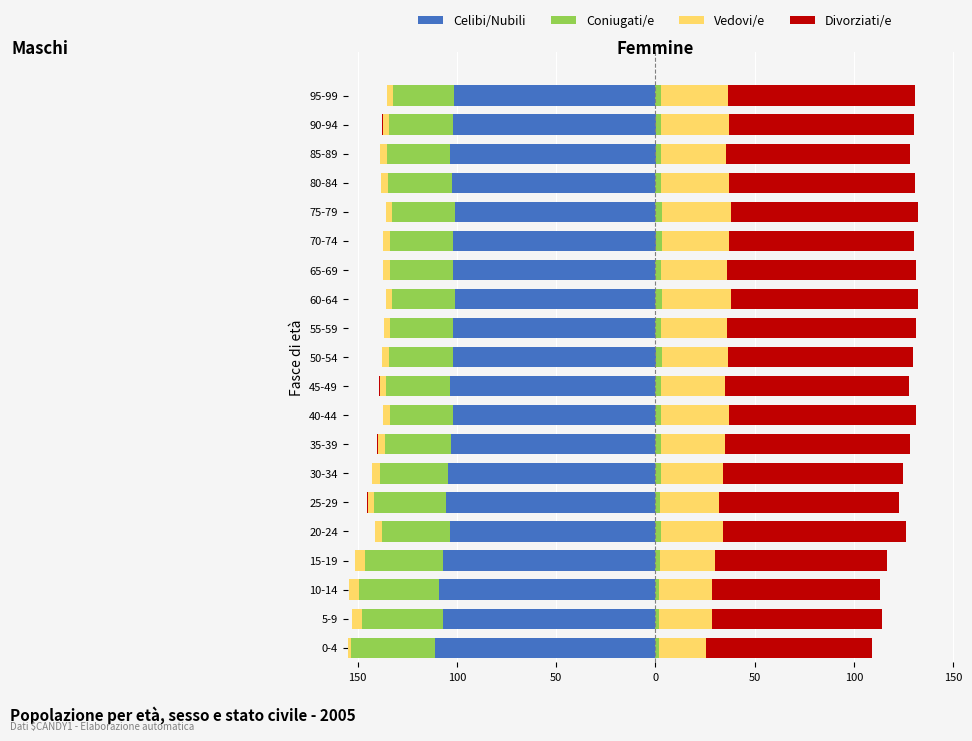

Rank the series by their maximum value, from lowest to highest.

Celibi/Nubili, Coniugati/e, Vedovi/e, Divorziati/e